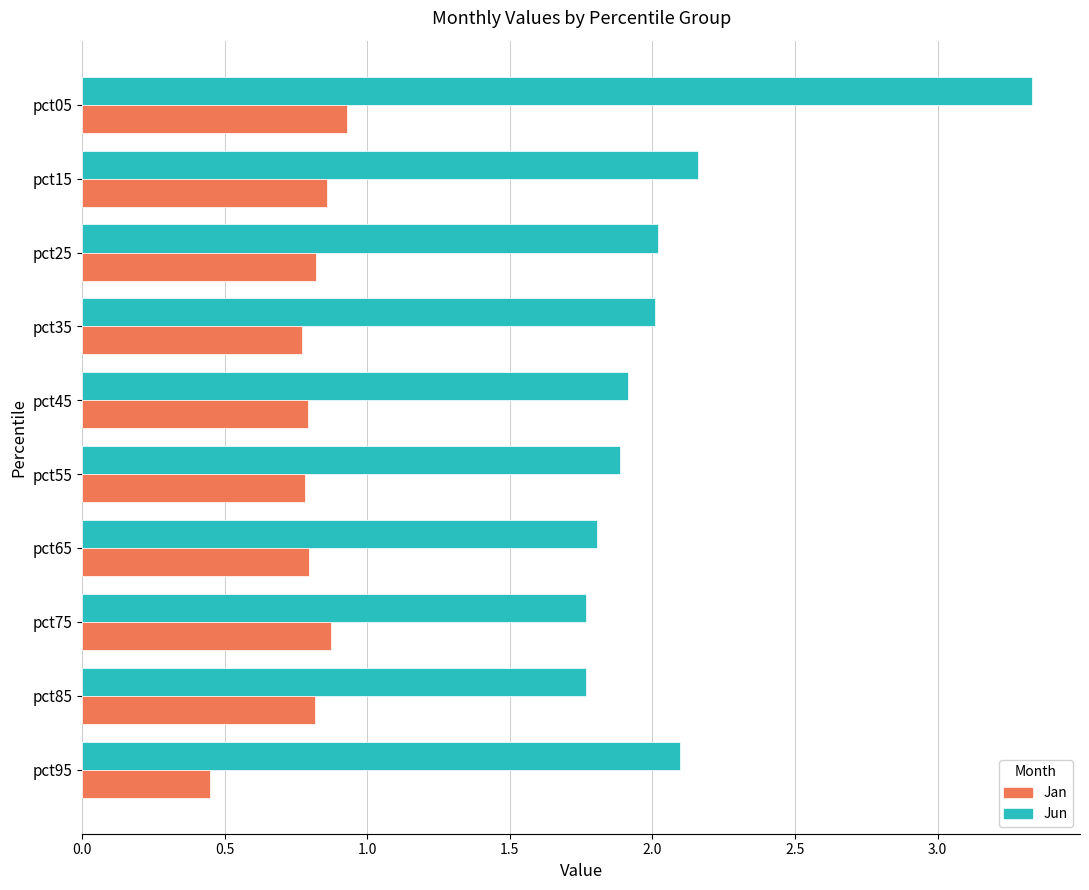

What is the maximum value shown in the chart?

3.3